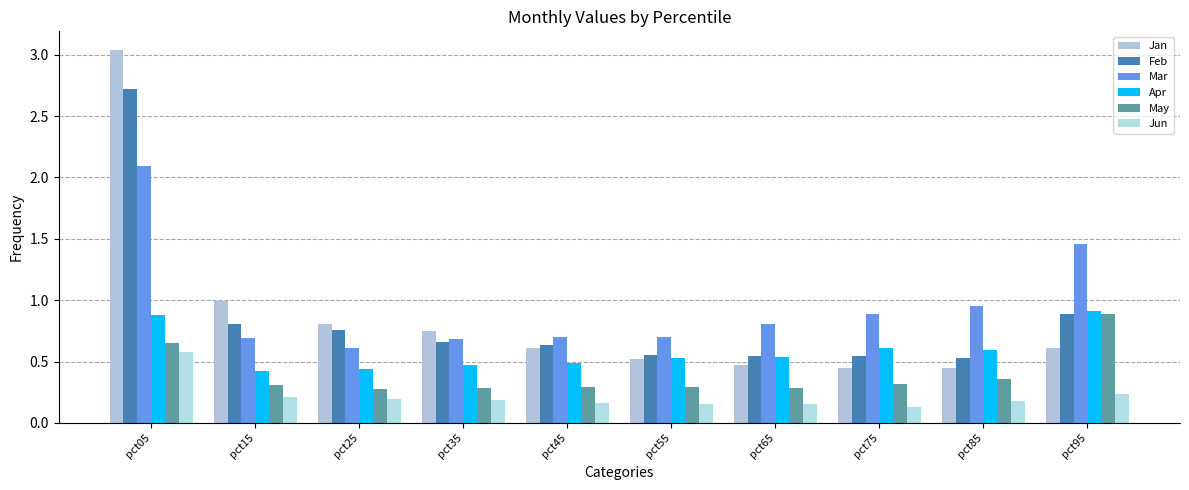

Does the chart contain stacked bars?

No